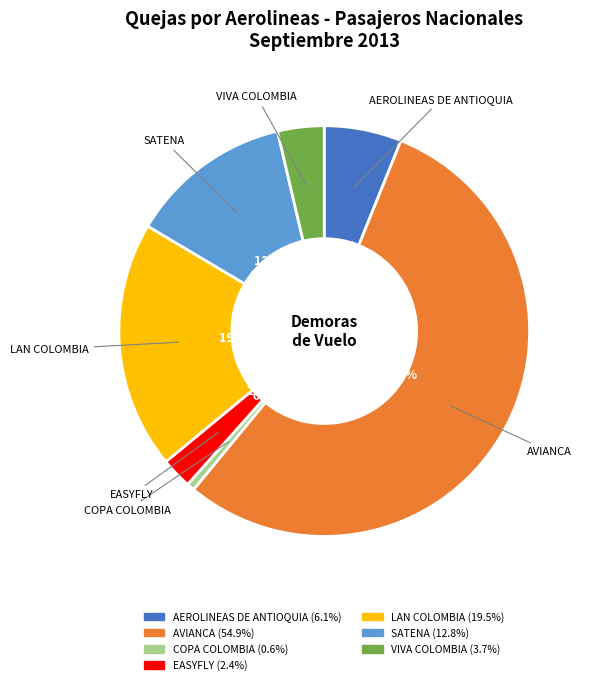

Is it true that AEROLINEAS DE ANTIOQUIA is 6% of the pie?

True